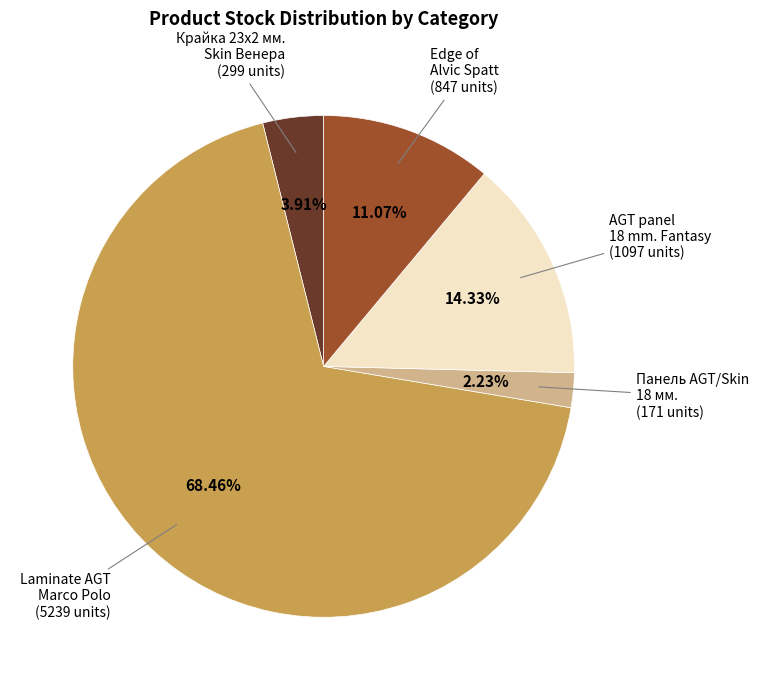

Is there a majority slice in this chart?

Yes